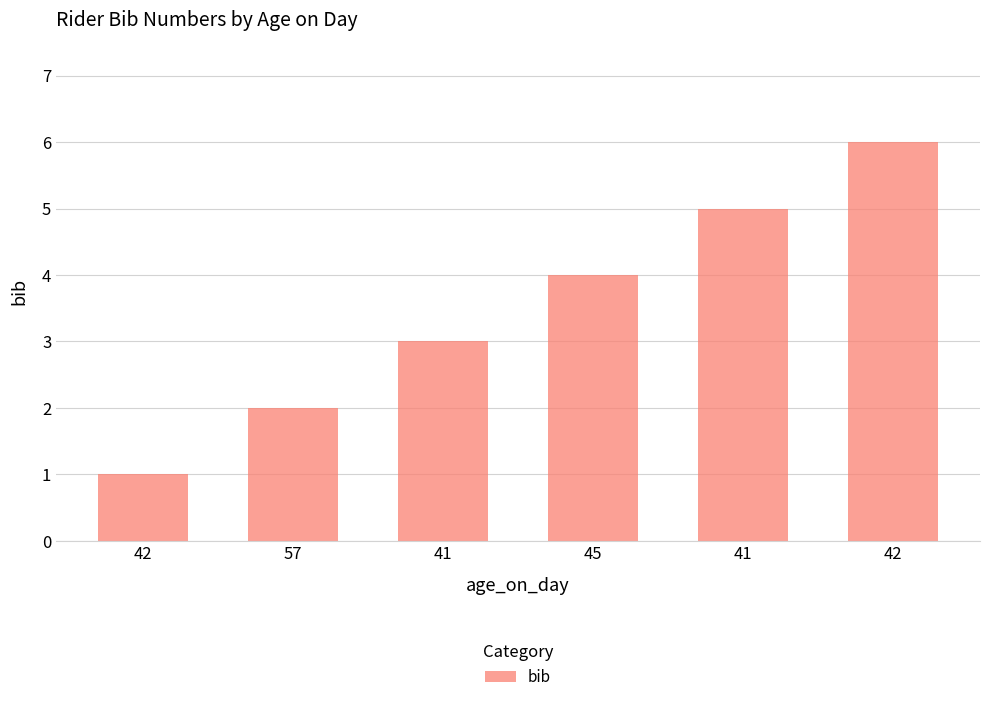

Count the number of data series in this chart.

1